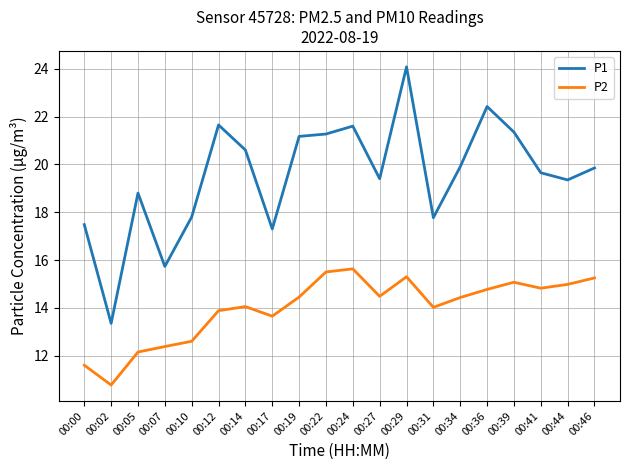

At how many categories does at least one series exceed 14?

19